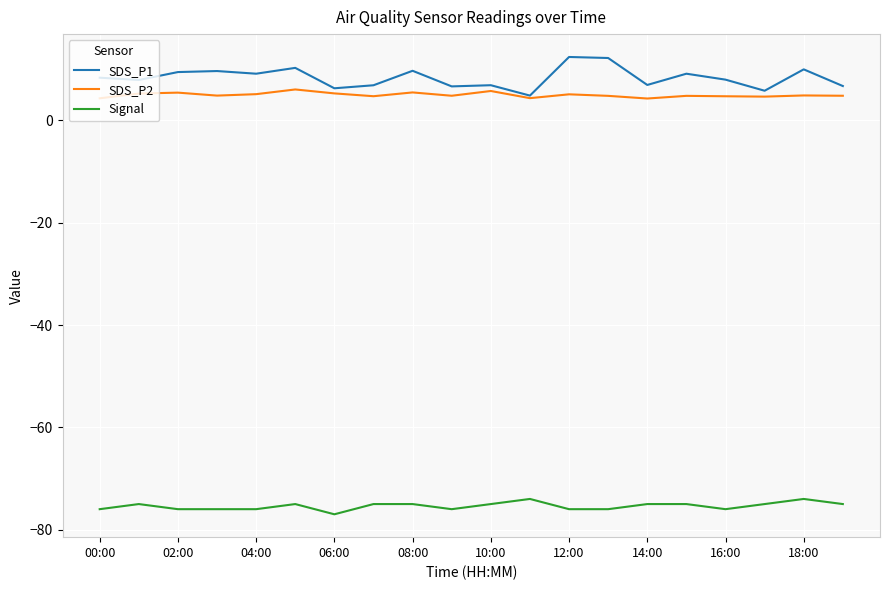

What is the highest value of the SDS_P1 series?

12.4